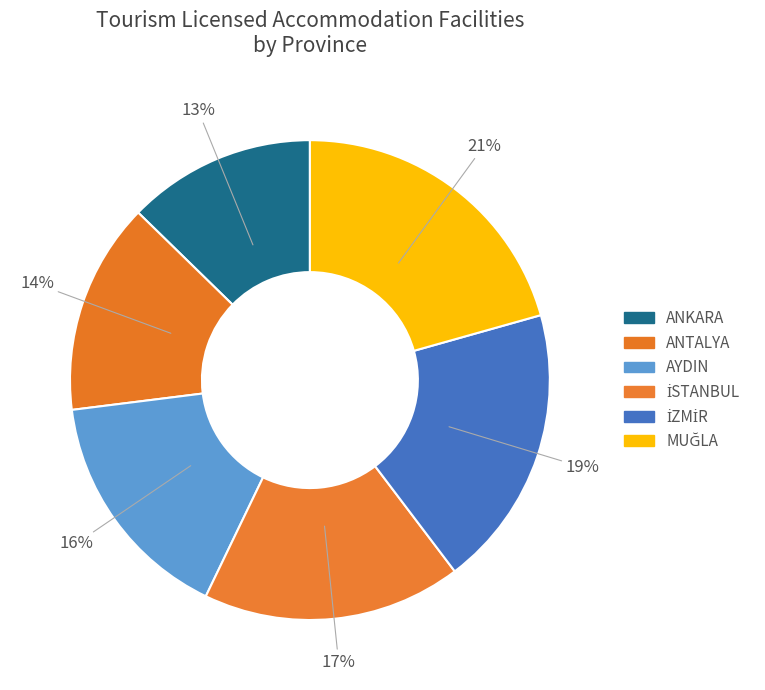

Count the number of slices in the pie.

6